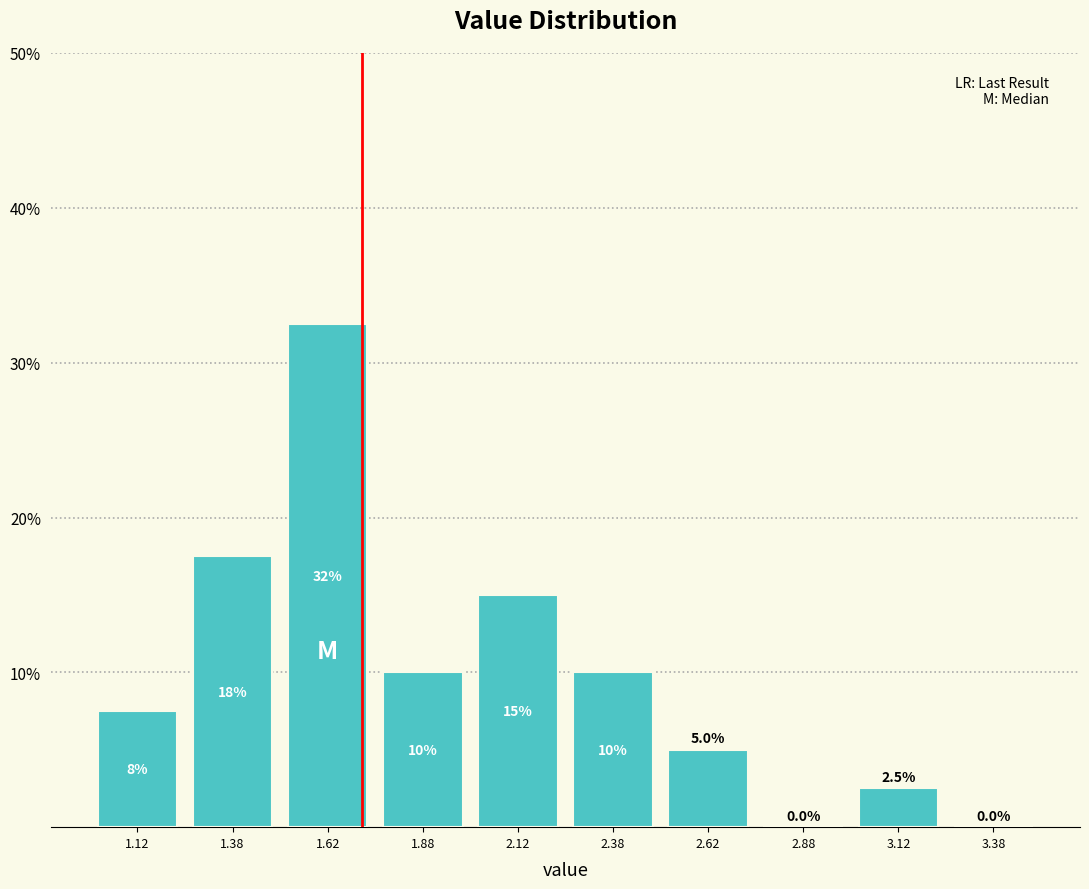

Which range on the x-axis has the tallest bar?

1.50 to 1.75